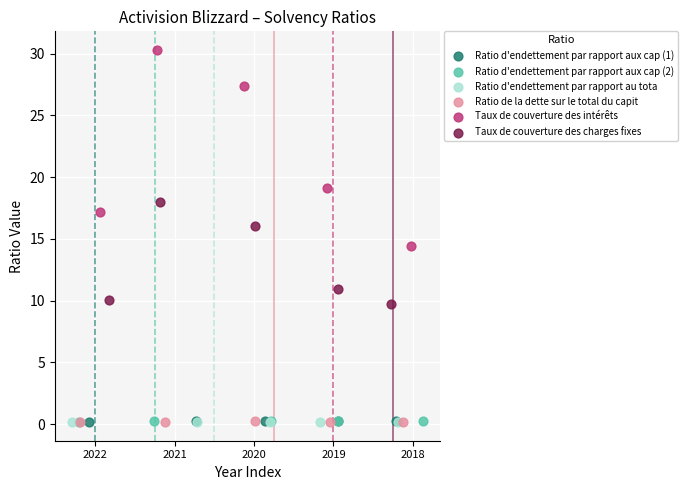

Which series has the widest spread of Y values?

Taux de couverture des intérêts